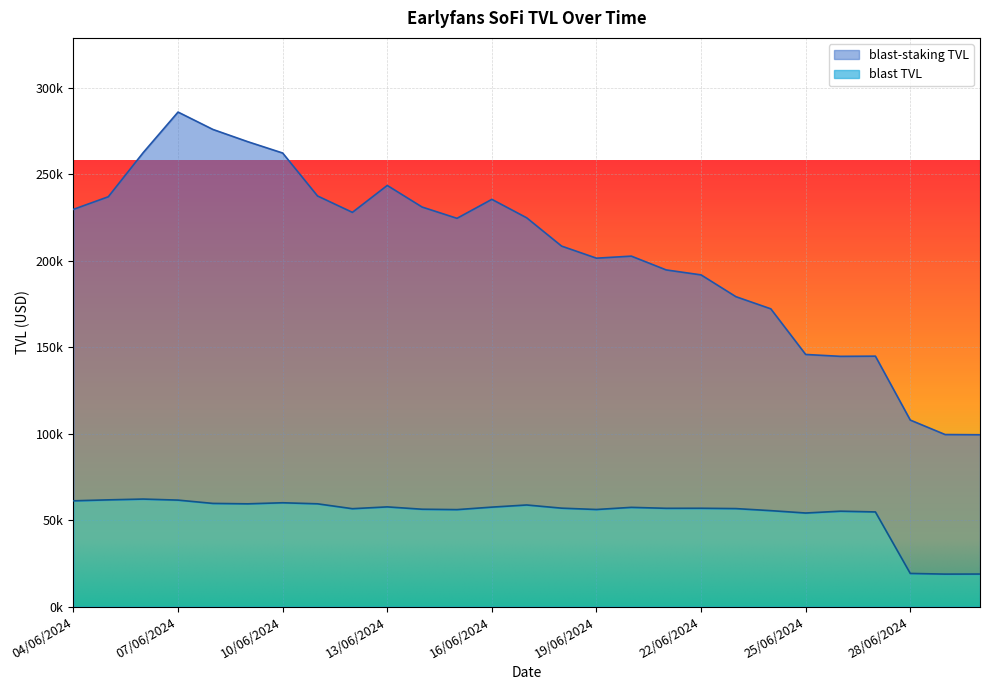

What is the total value across all series at 24/06/2024?

227541.4